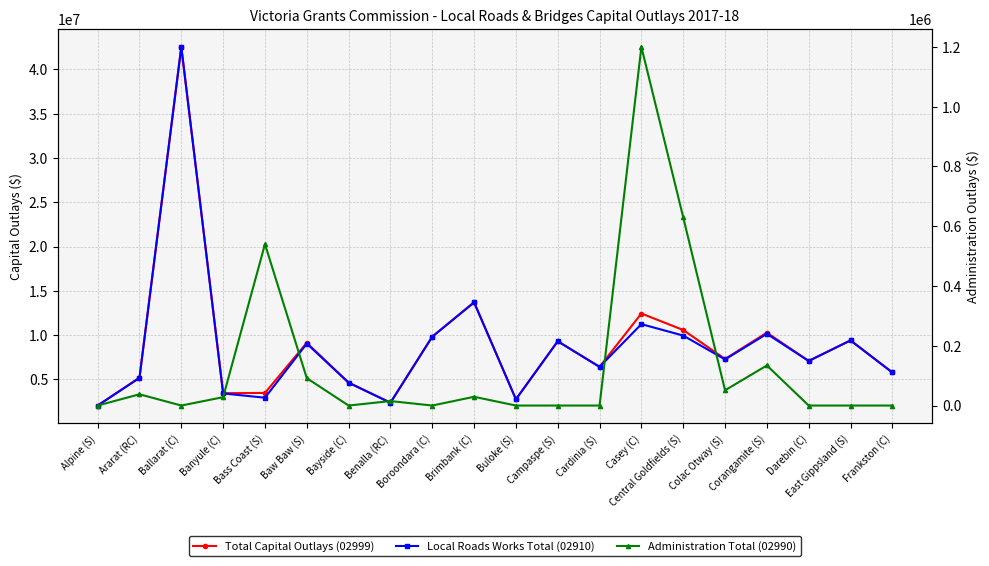

At which category does the chart reach its peak across all series?

Ballarat (C)